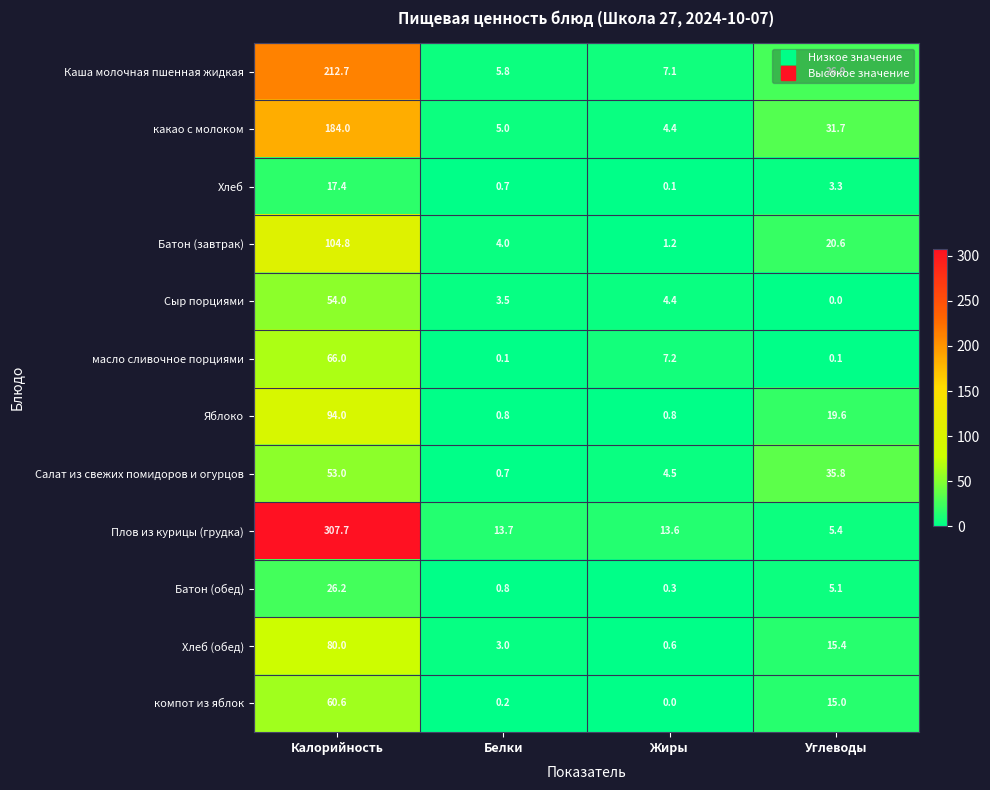

Which category has the highest value in the Батон (завтрак) series?

Калорийность